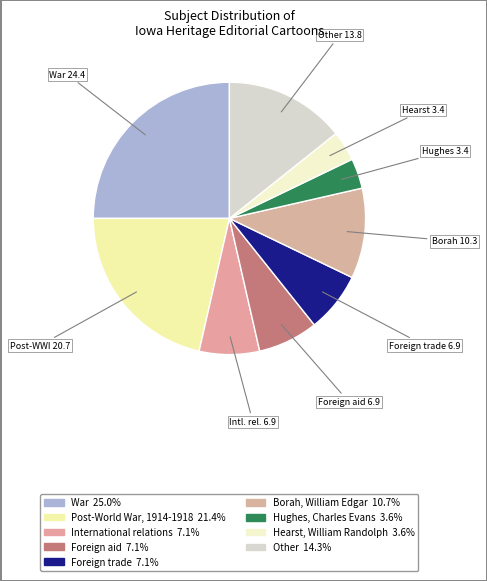

How many slices are in this pie chart?

9